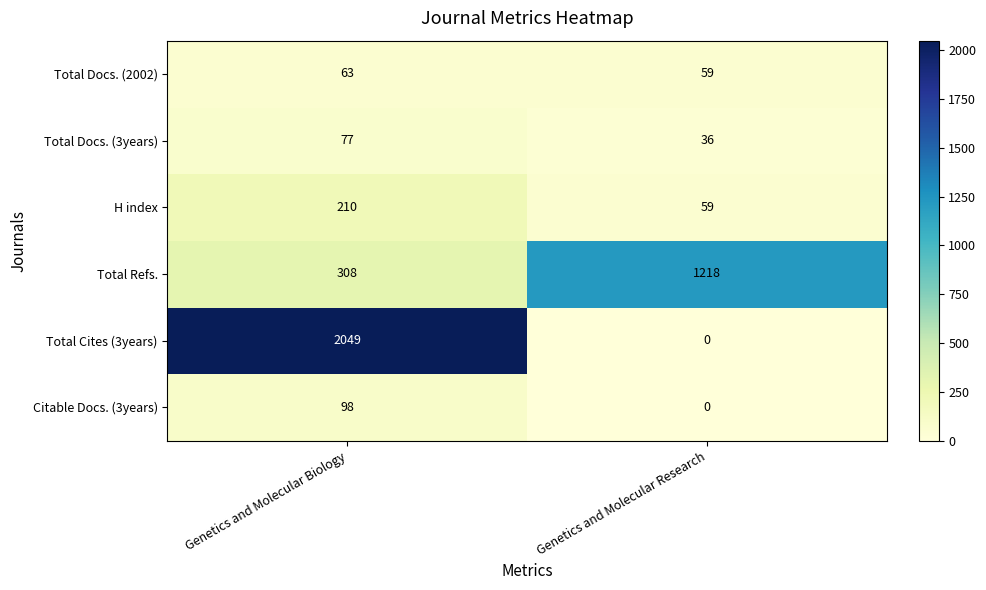

What is the greatest value displayed?

2049